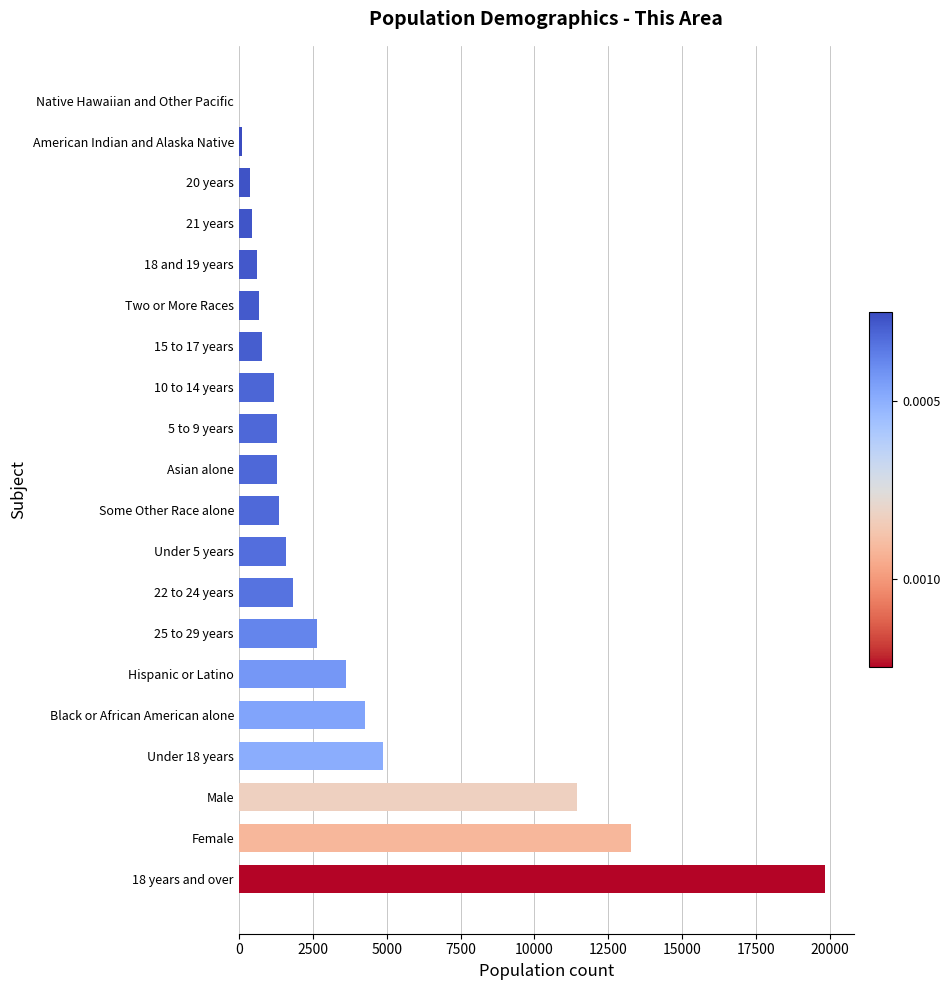

Approximately how many times larger is the value at 25 to 29 years compared to 18 and 19 years?

4.4